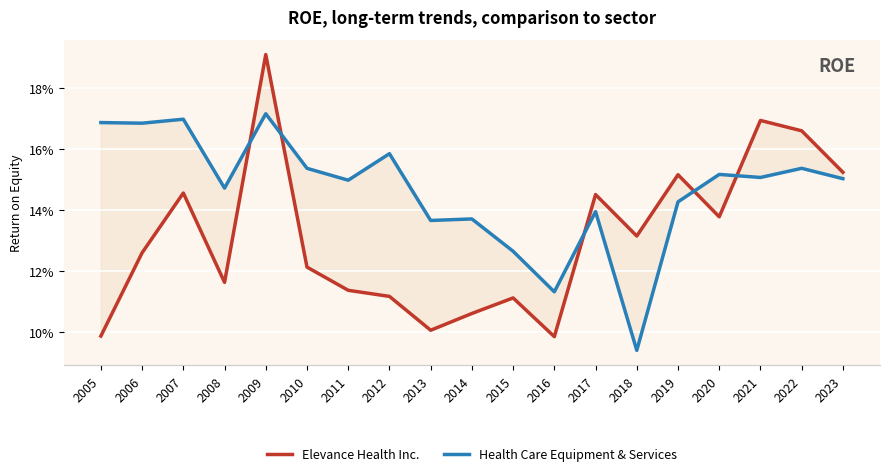

Between 2015 and 2022, which series saw the biggest shift?

Elevance Health Inc.